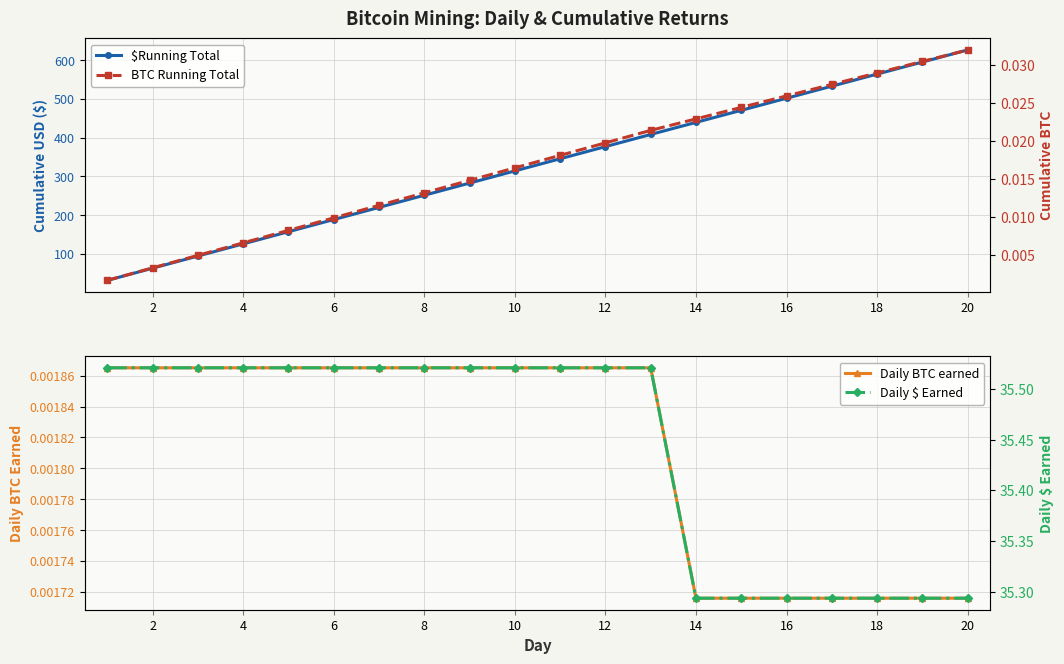

How many lines are shown in the chart?

4